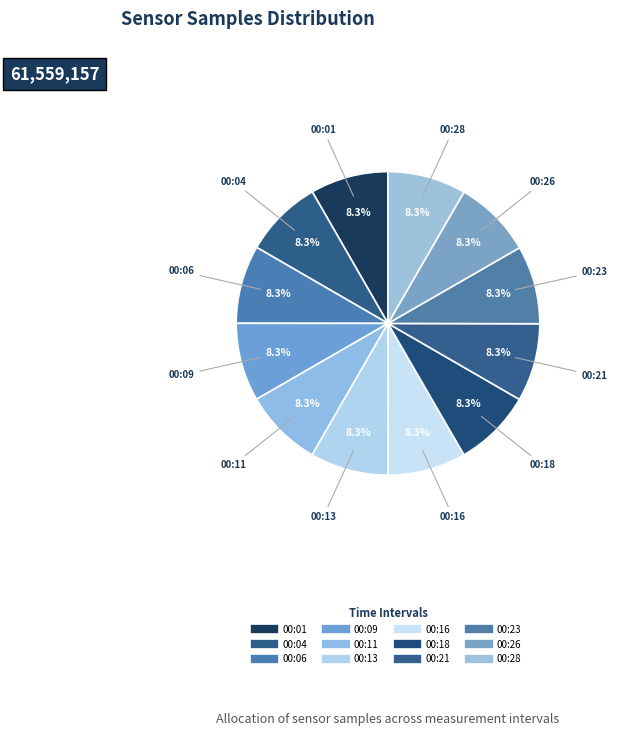

How many slices are in this pie chart?

12